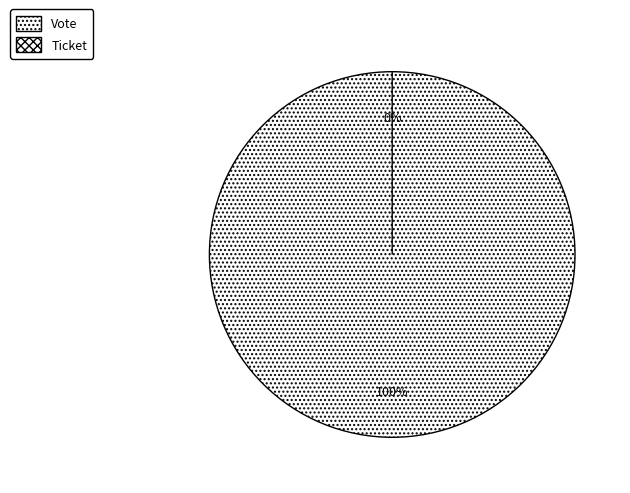

To the nearest percent, what is the difference between the Ticket and Vote slice percentages?

100%